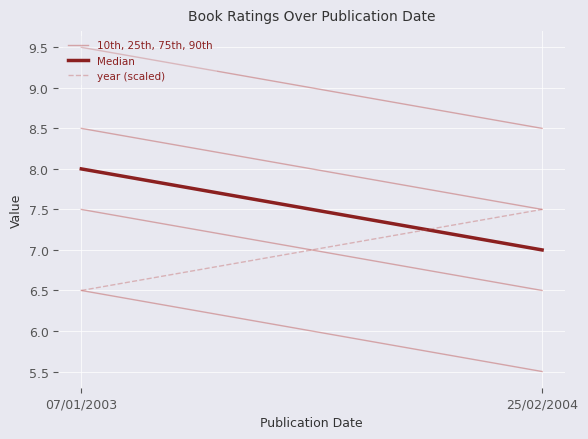

Reading right to left, list all the values displayed in this chart.

10th, 25th, 75th, 90th: 25/02/2004=5.5	07/01/2003=6.5
Median: 25/02/2004=7.0	07/01/2003=8.0
year (scaled): 25/02/2004=7.5	07/01/2003=6.5